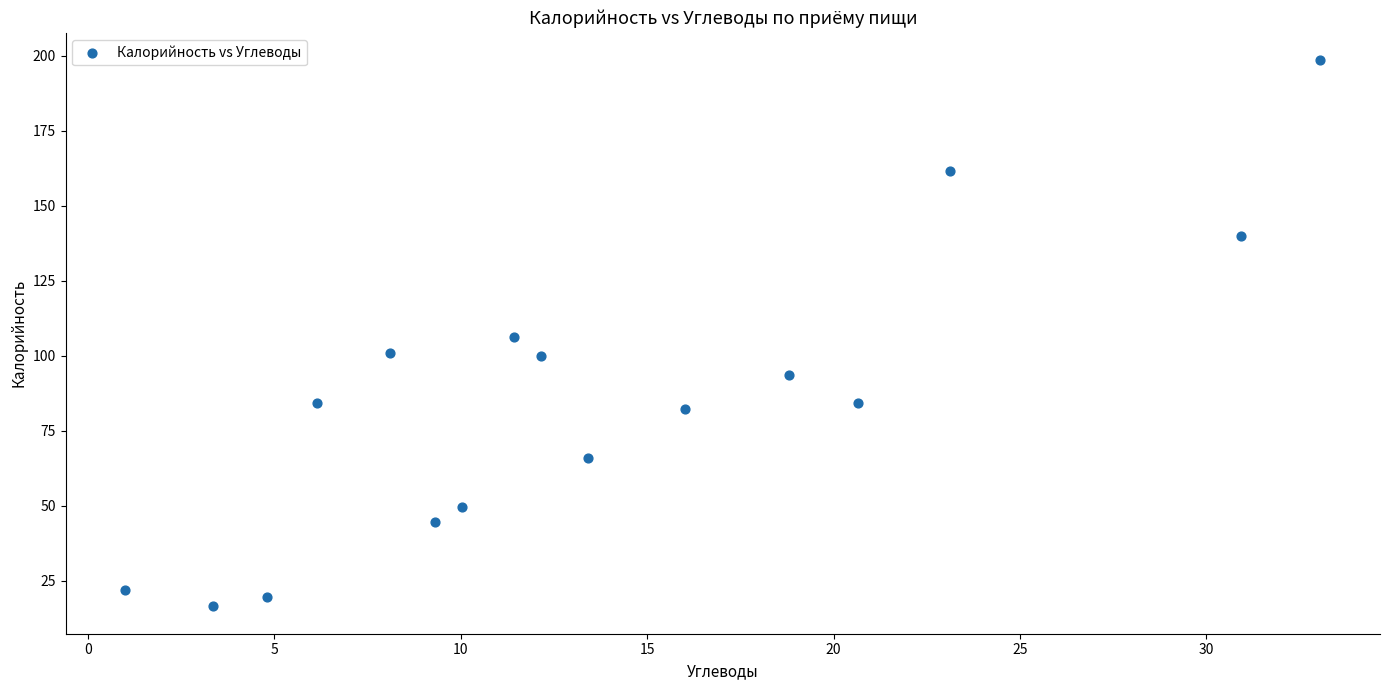

What is the range of Y values (max minus min)?

182.0